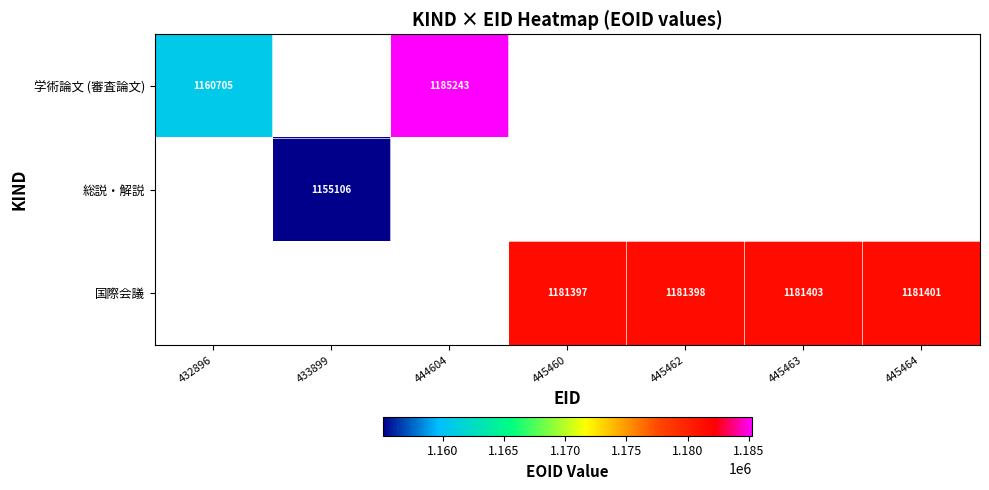

What is the difference between the 国際会議 values at 445464 and 445460?

4